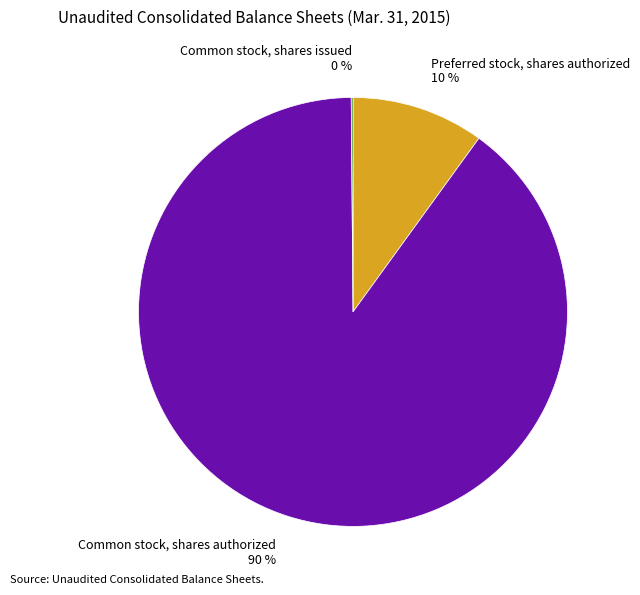

To the nearest percent, what is the difference between the largest and smallest slice percentages?

90%